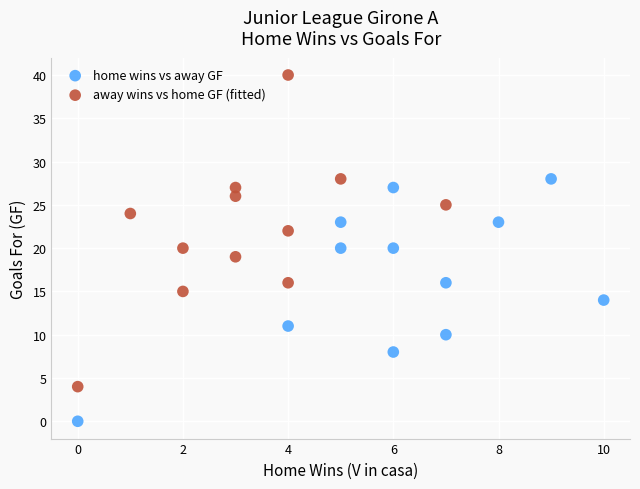

Which series contains the highest Y value?

away wins vs home GF (fitted)